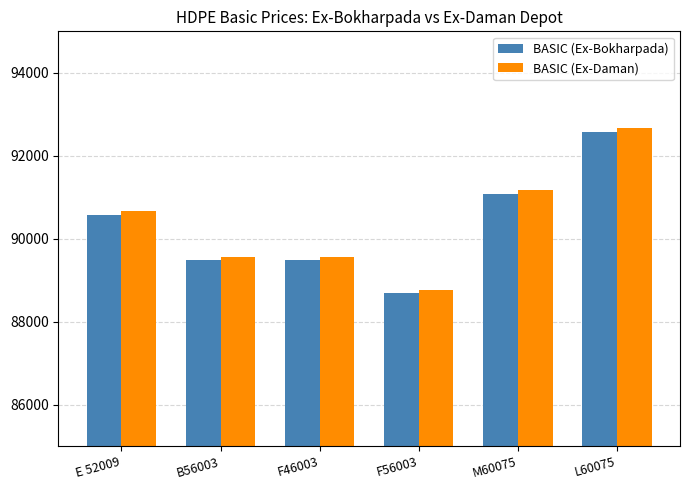

What is the average value of the BASIC (Ex-Daman) series?

90403